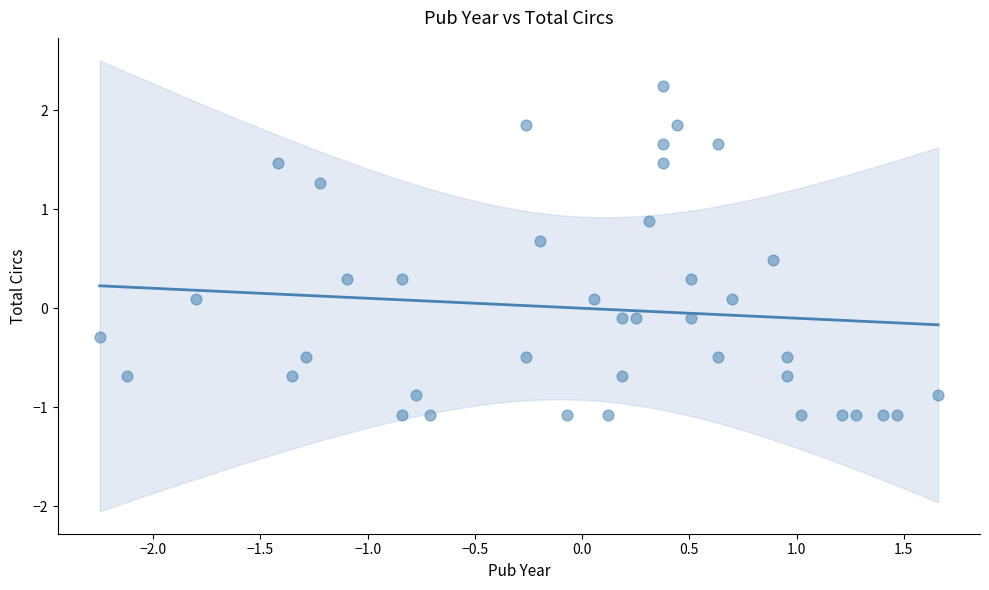

What is the range of Y values (max minus min)?

3.3